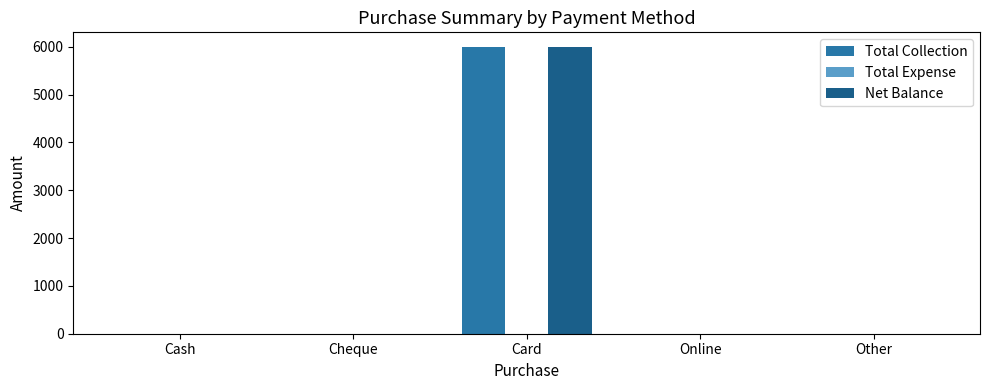

Is the value of Net Balance at Card greater than the value of Total Collection at Cash?

Yes